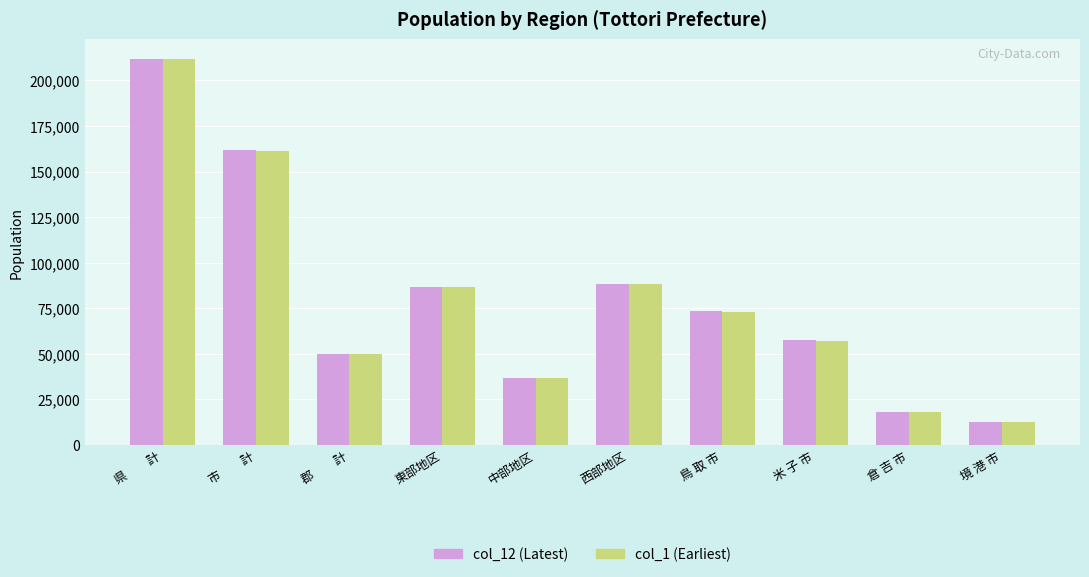

What is the spread (max minus min) of values at 西部地区?

392